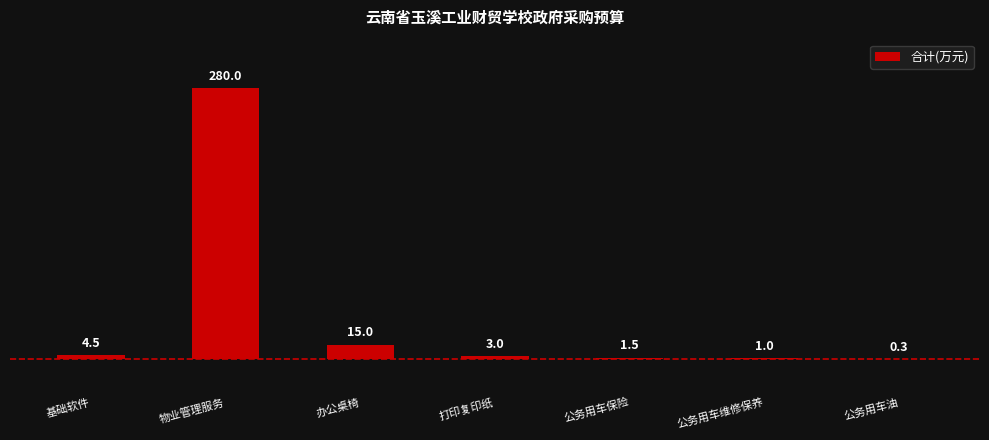

True or false: the data shows 3.0 at 打印复印纸.

True